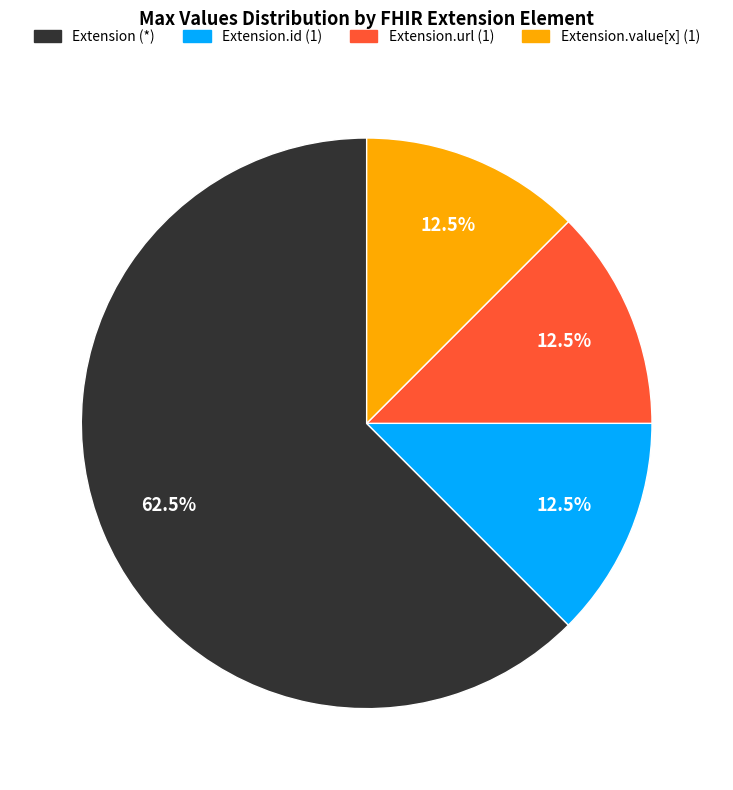

Does any single category account for the majority?

Yes